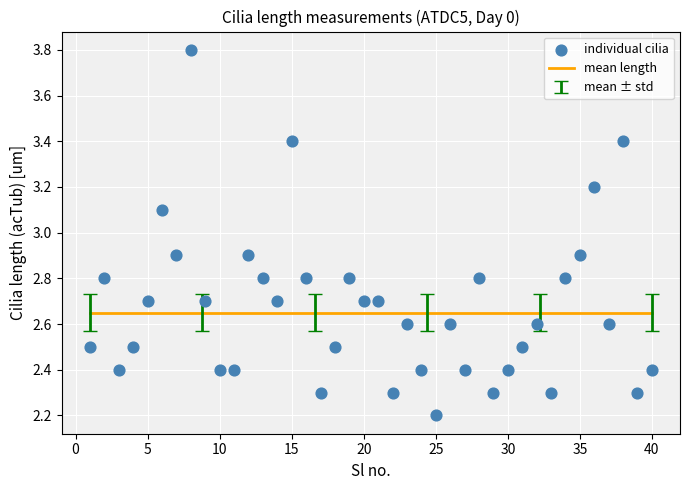

What is the range of X values (max minus min)?

39.0